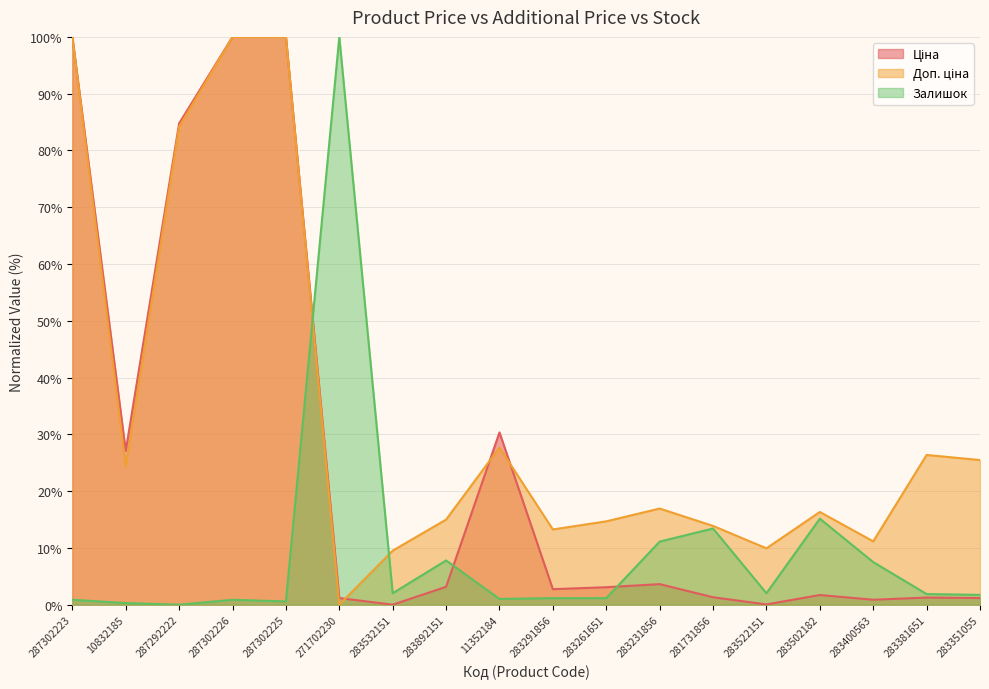

In Ціна, how many points are higher than both neighbors (excluding endpoints)?

4